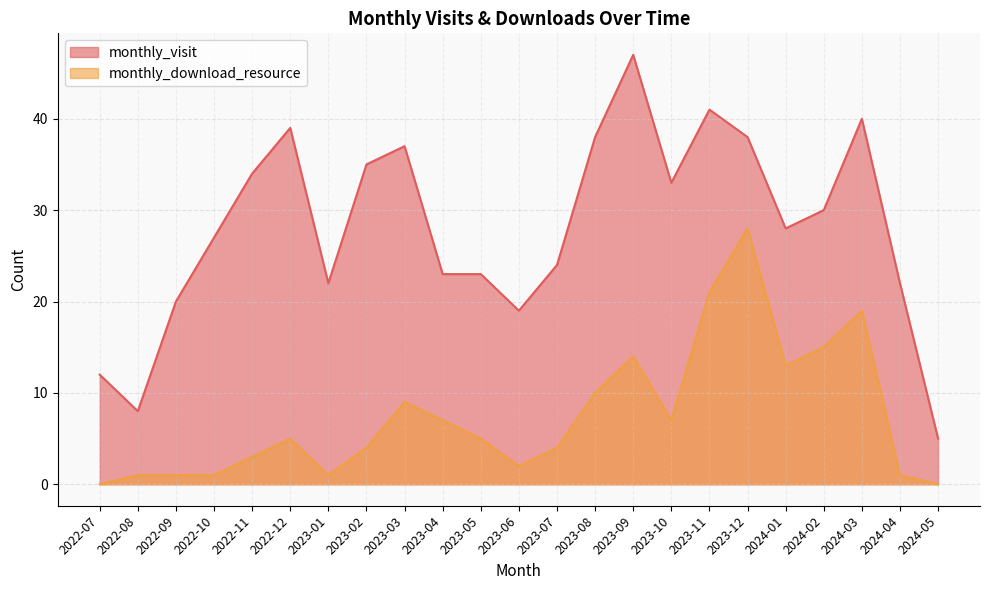

Which series has the largest total across all categories?

monthly_visit